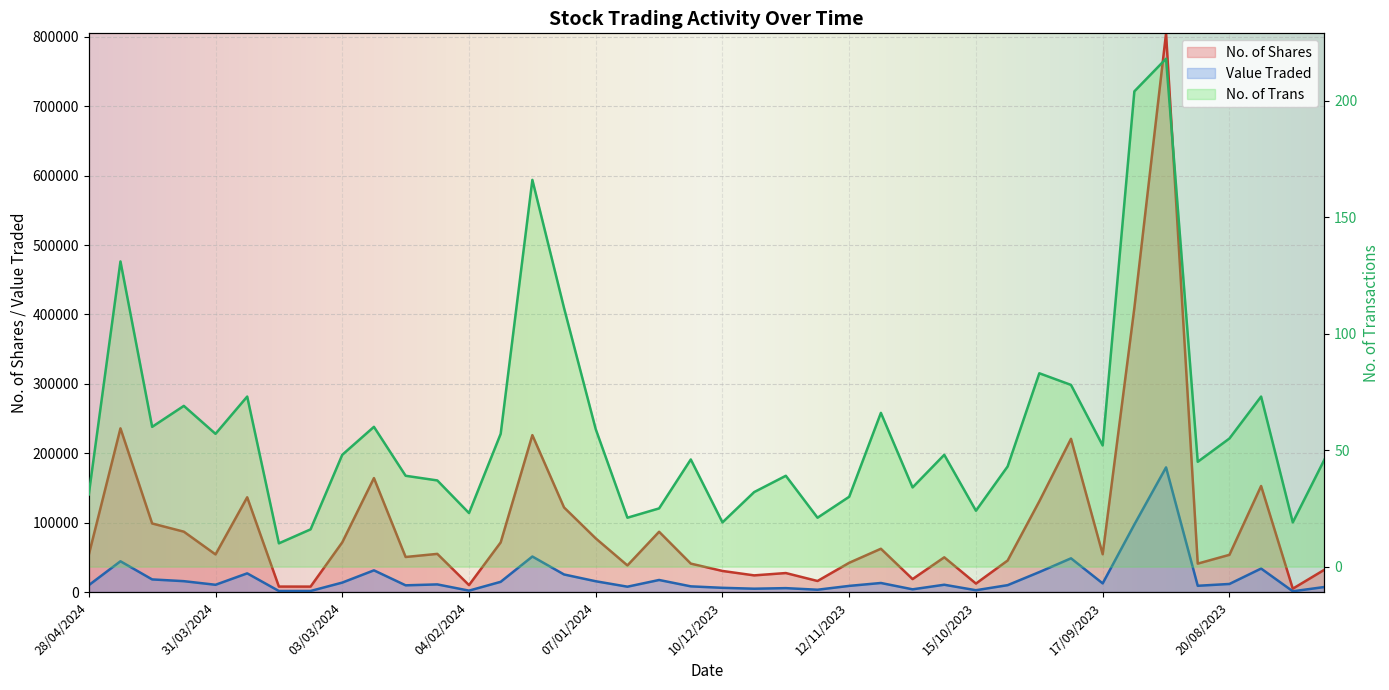

How many categories are shown in the chart?

40